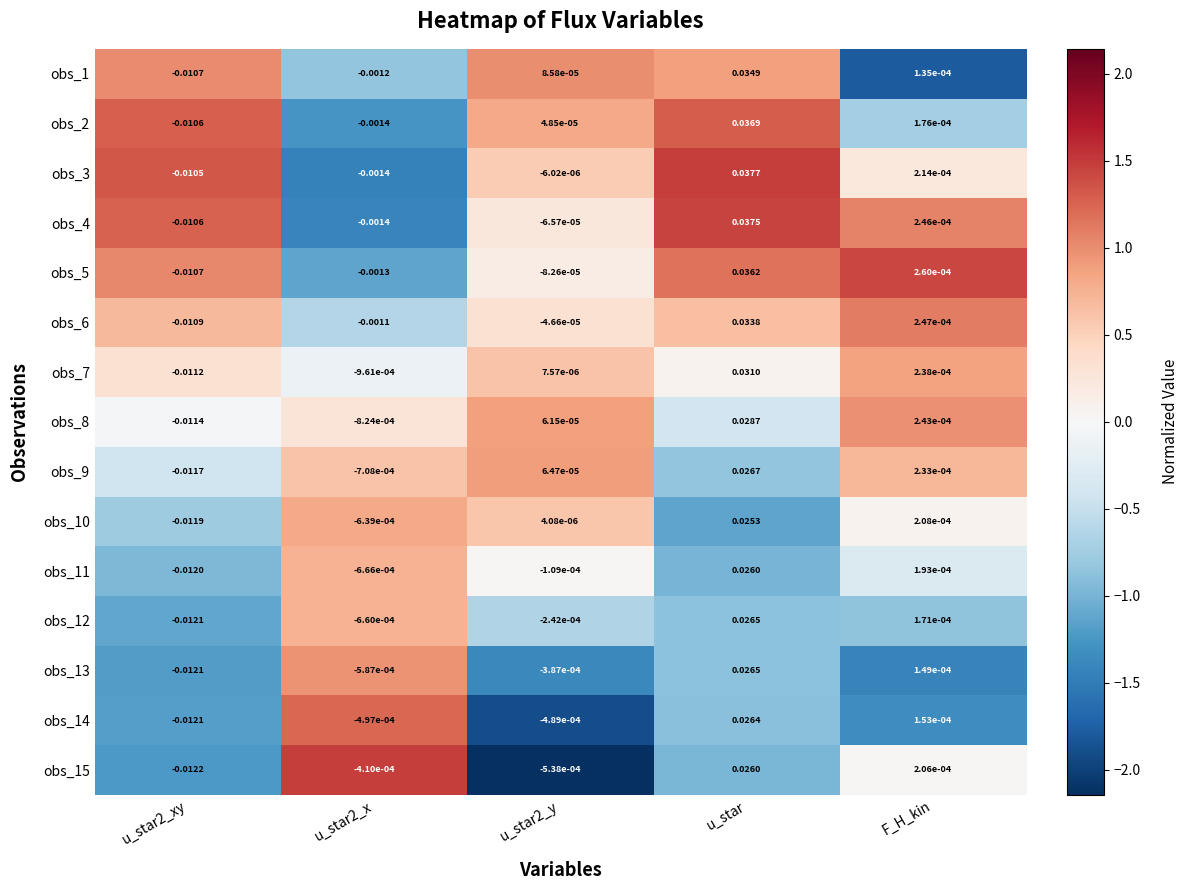

How many data points does each series have?

5